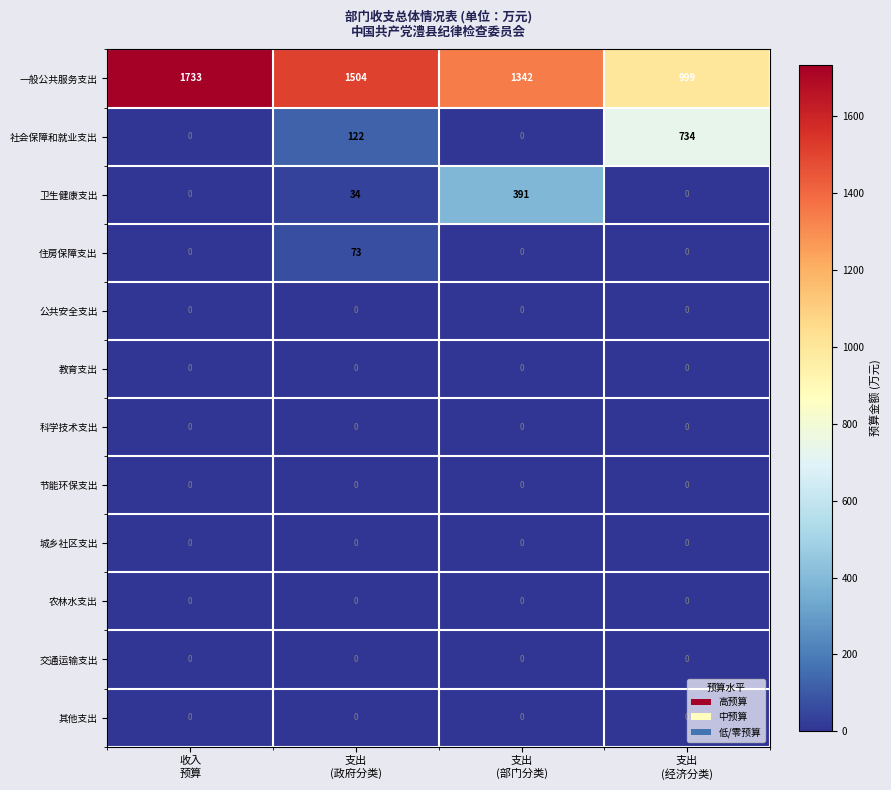

What is the greatest value displayed?

1733